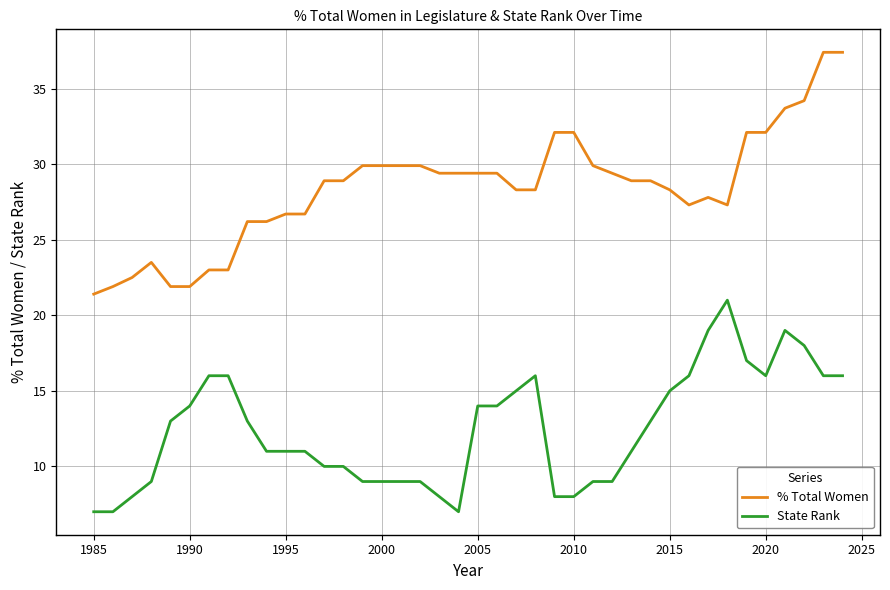

Which series has the largest total across all categories?

% Total Women